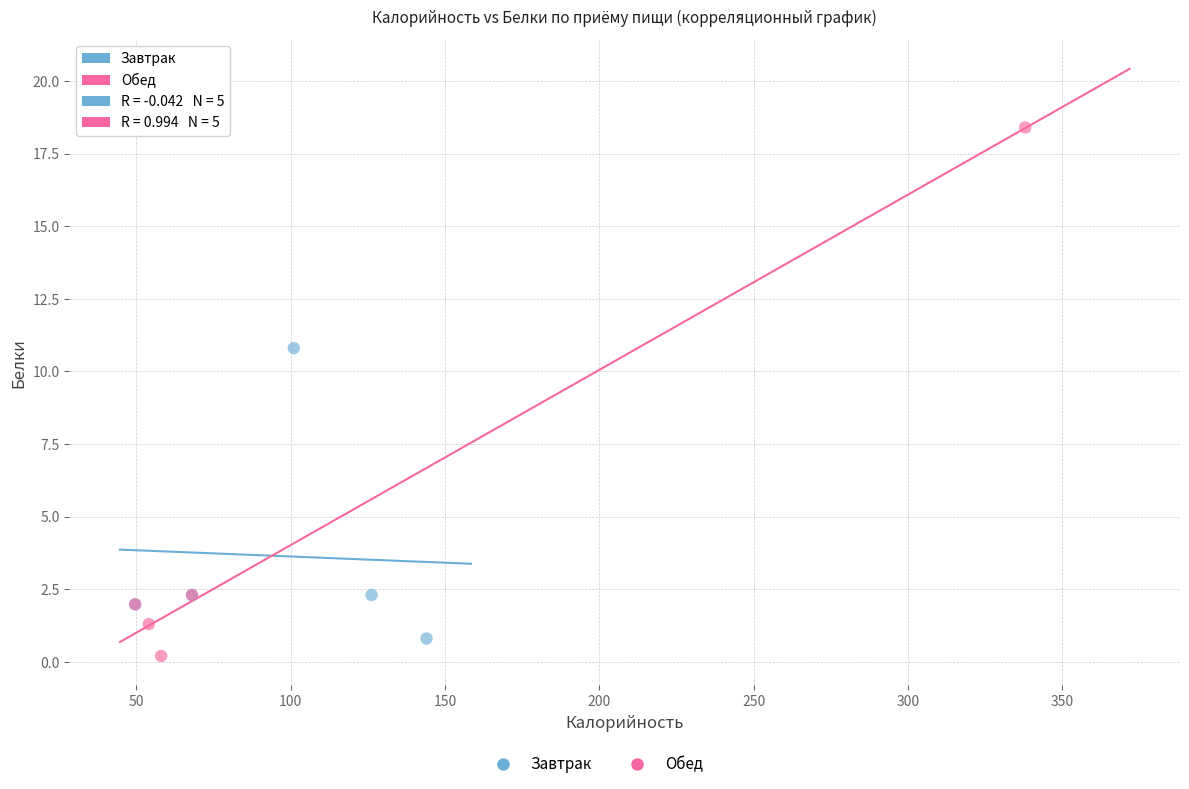

Which series contains the highest Y value?

Обед